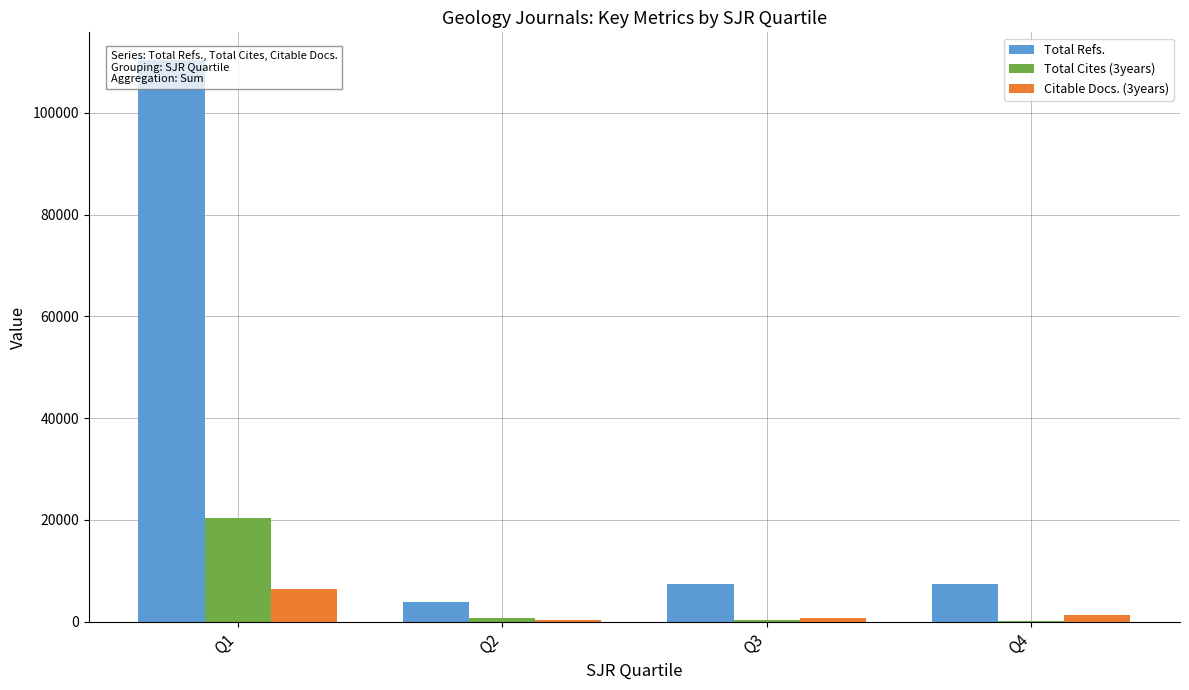

Which series has the largest total across all categories?

Total Refs.